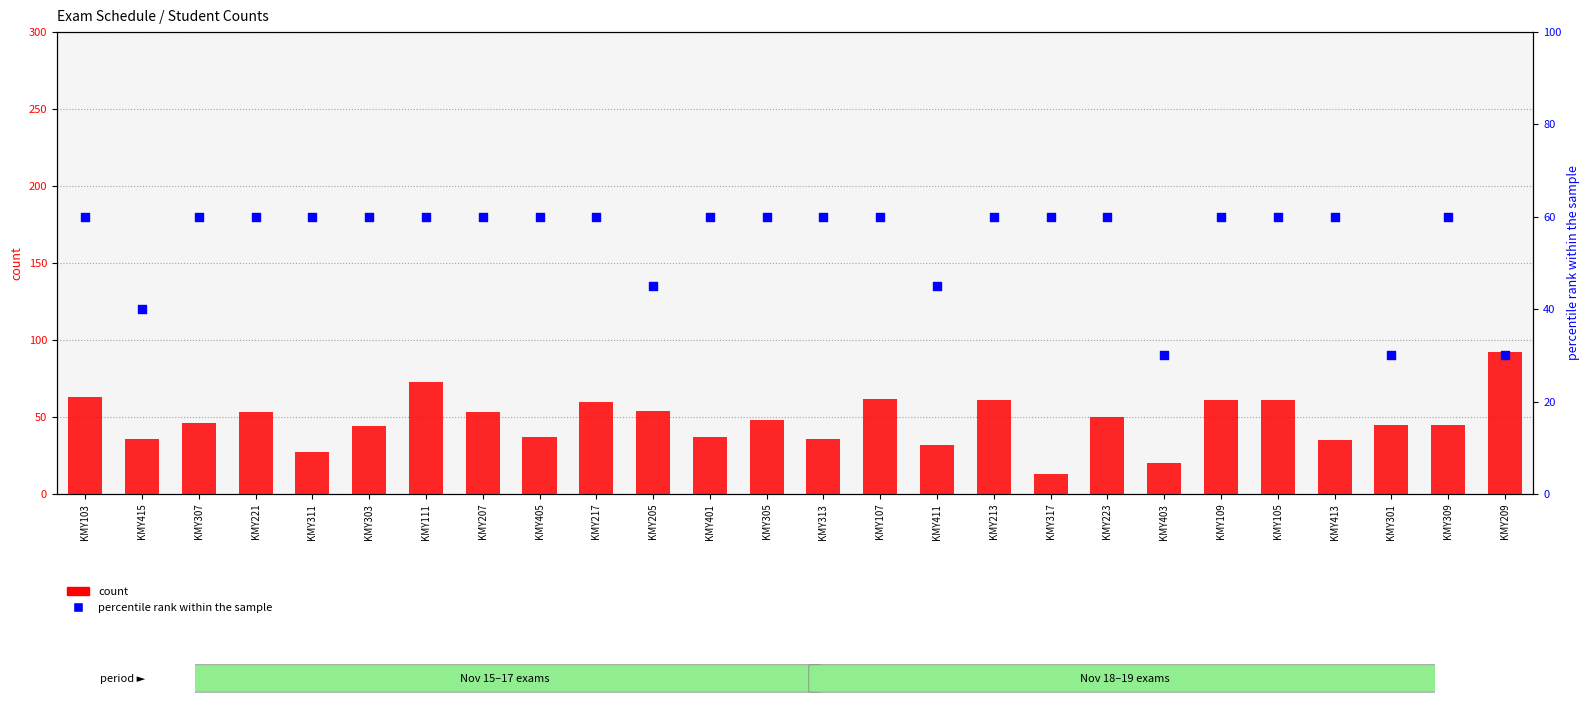

Which series has the largest total across all categories?

percentile rank within the sample